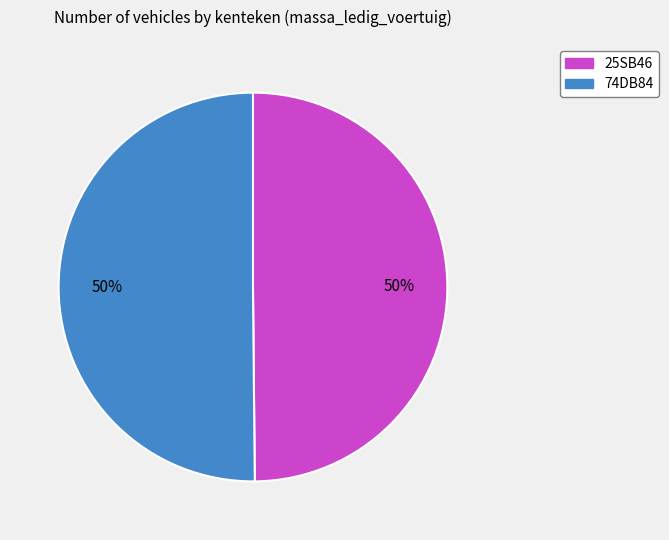

True or false: 25SB46 accounts for 50% of the total.

True